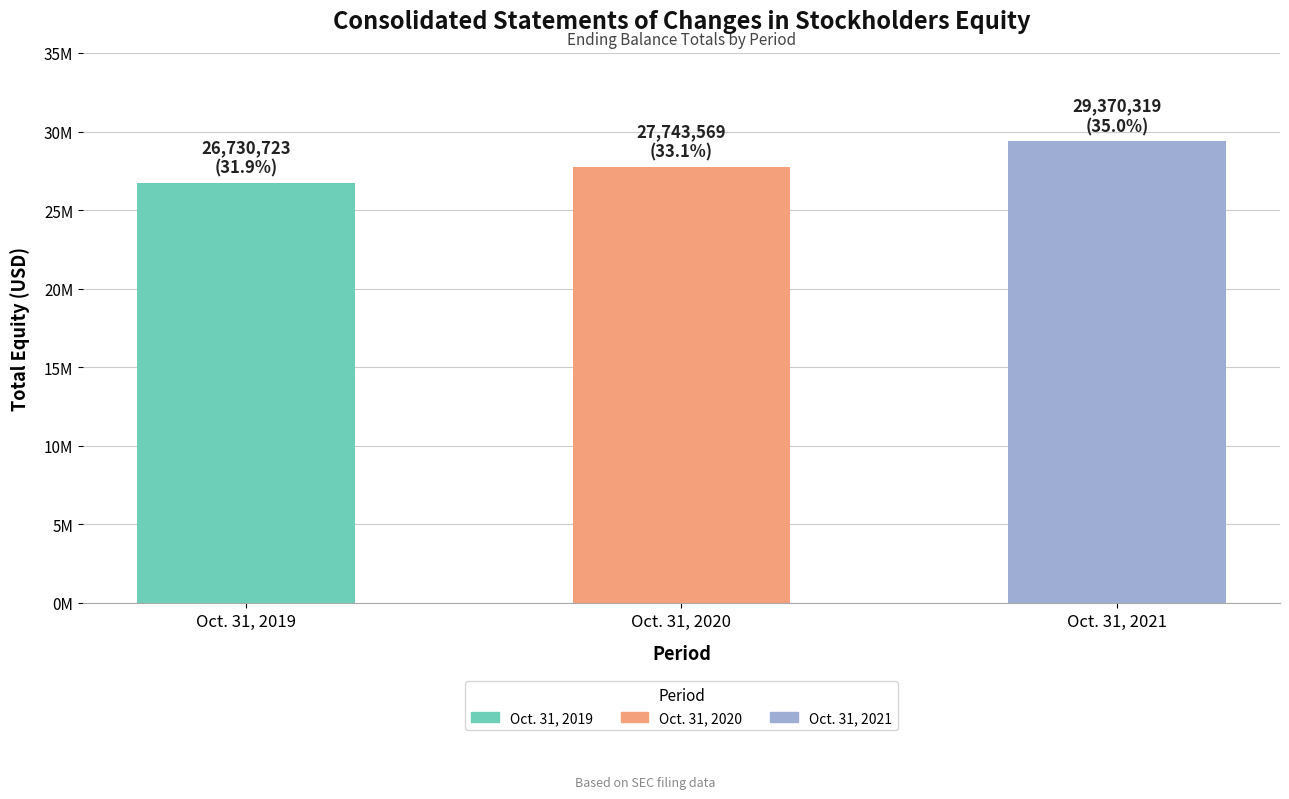

Are the bars horizontal?

No